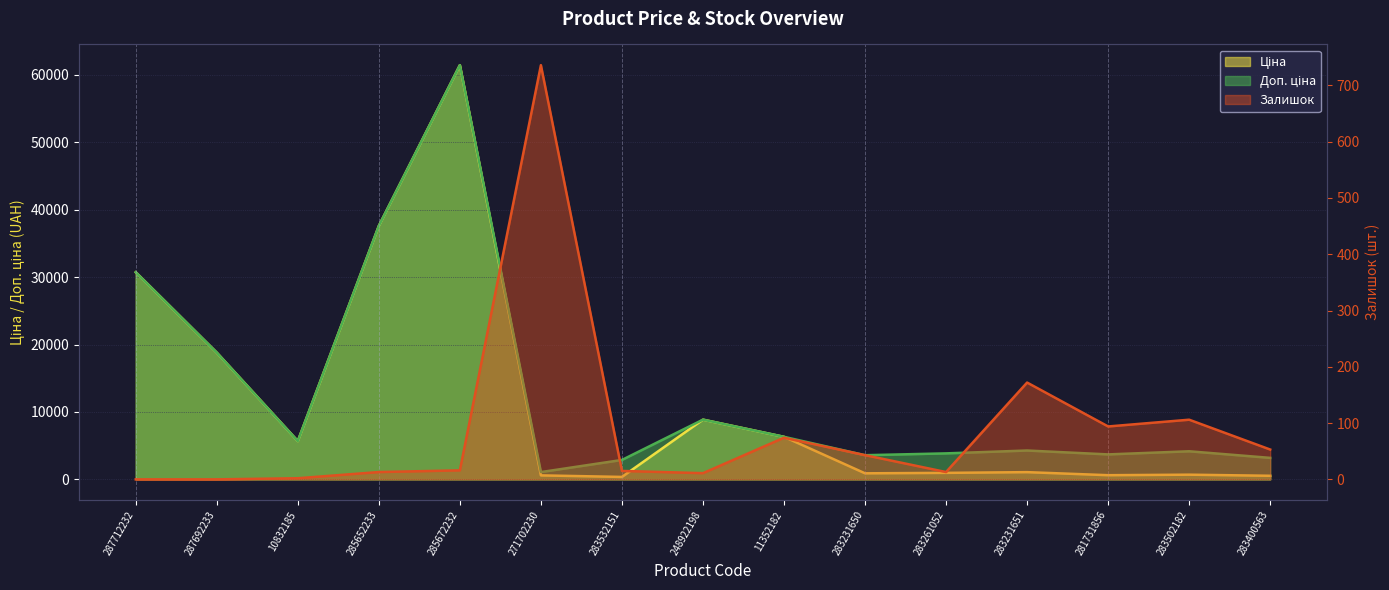

Is the value of Залишок at 287712232 greater than the value of Доп. ціна at 285652233?

No